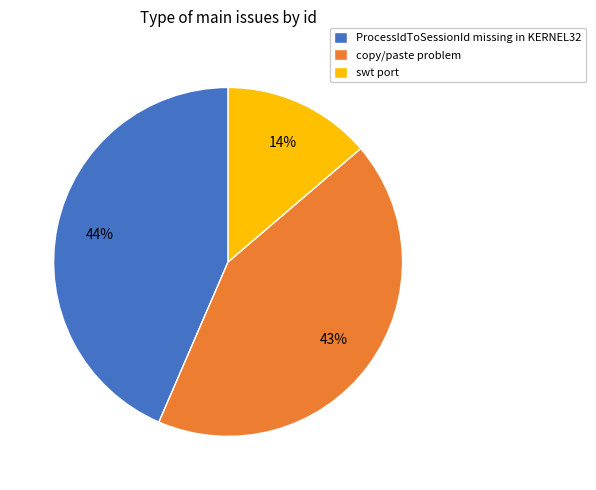

Rank the categories by value from lowest to highest.

swt port, copy/paste problem, ProcessIdToSessionId missing in KERNEL32